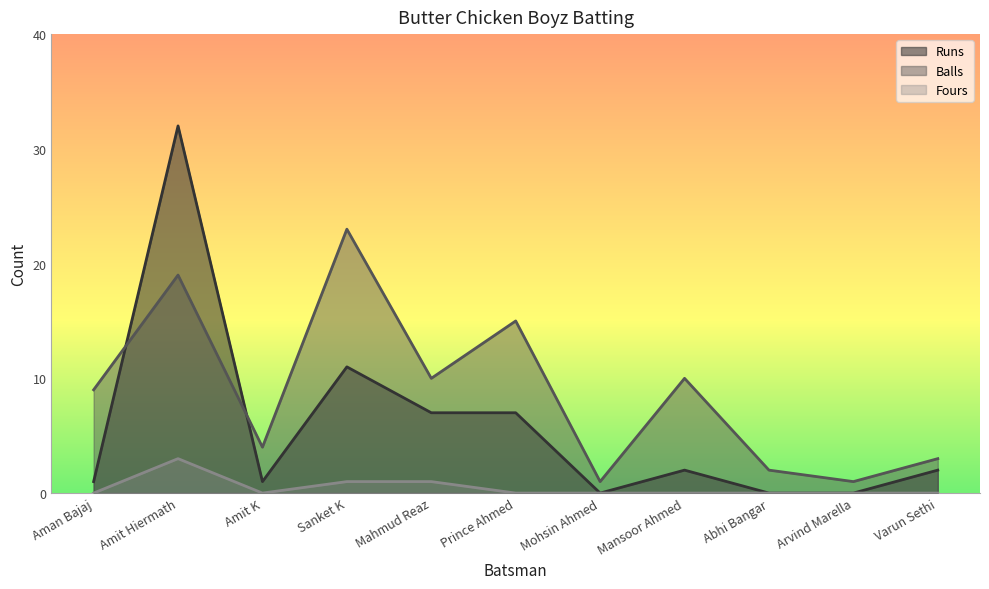

Which series has the largest total across all categories?

Balls